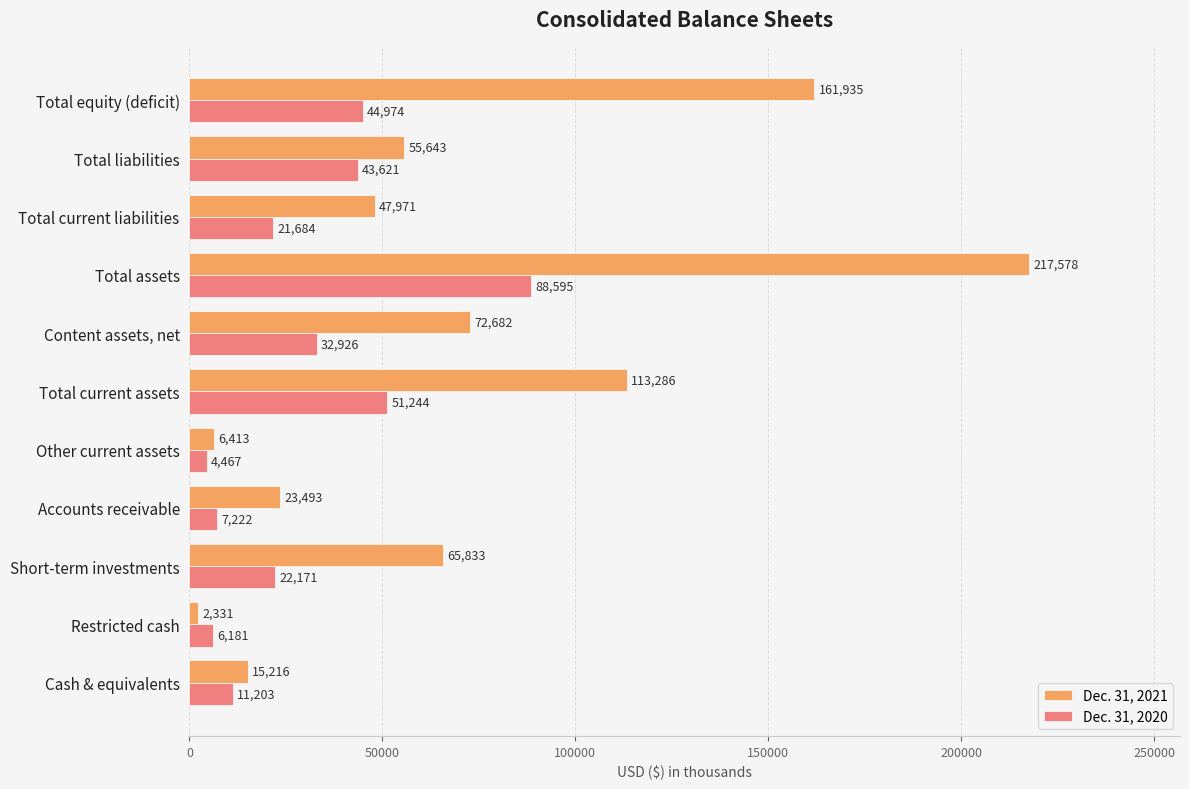

Which category has the lowest value in the Dec. 31, 2021 series?

Restricted cash